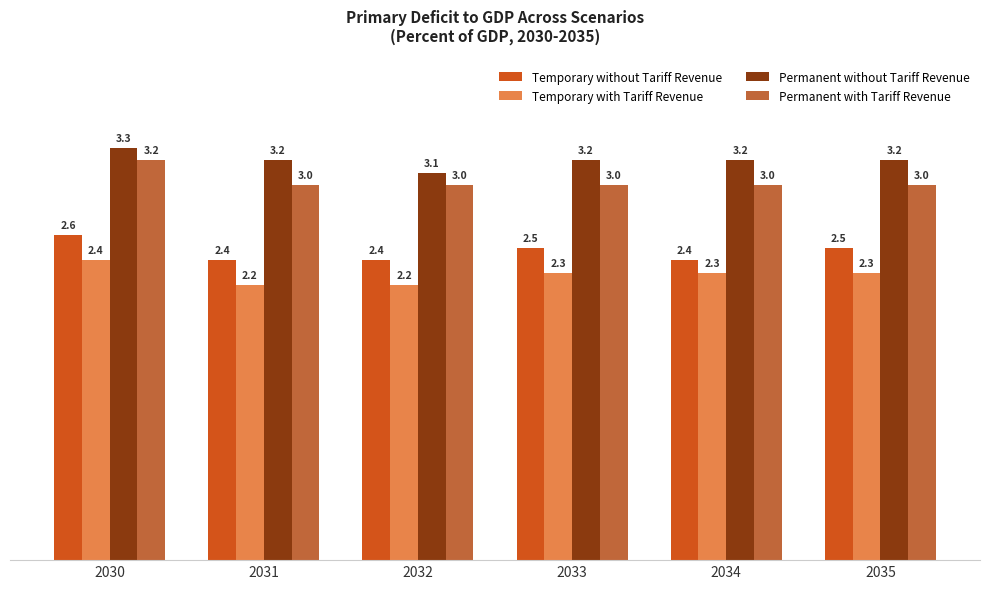

Reading right to left, what are all the values shown in this chart?

Temporary without Tariff Revenue: 2035=2.5	2034=2.4	2033=2.5	2032=2.4	2031=2.4	2030=2.6
Temporary with Tariff Revenue: 2035=2.3	2034=2.3	2033=2.3	2032=2.2	2031=2.2	2030=2.4
Permanent without Tariff Revenue: 2035=3.2	2034=3.2	2033=3.2	2032=3.1	2031=3.2	2030=3.3
Permanent with Tariff Revenue: 2035=3.0	2034=3.0	2033=3.0	2032=3.0	2031=3.0	2030=3.2